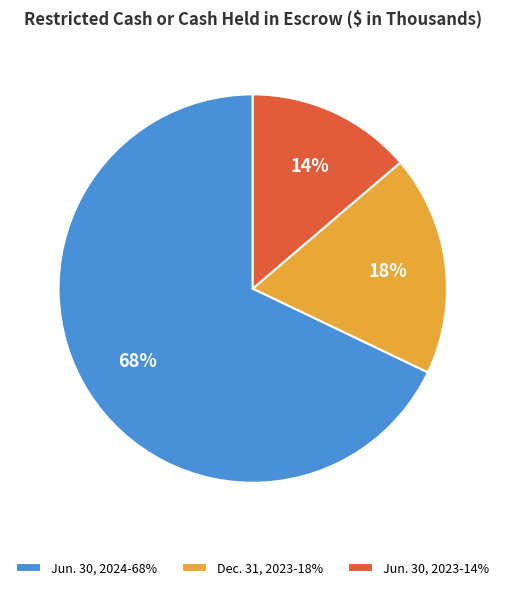

The Jun. 30, 2024 slice represents 68% of the pie. True or false?

True